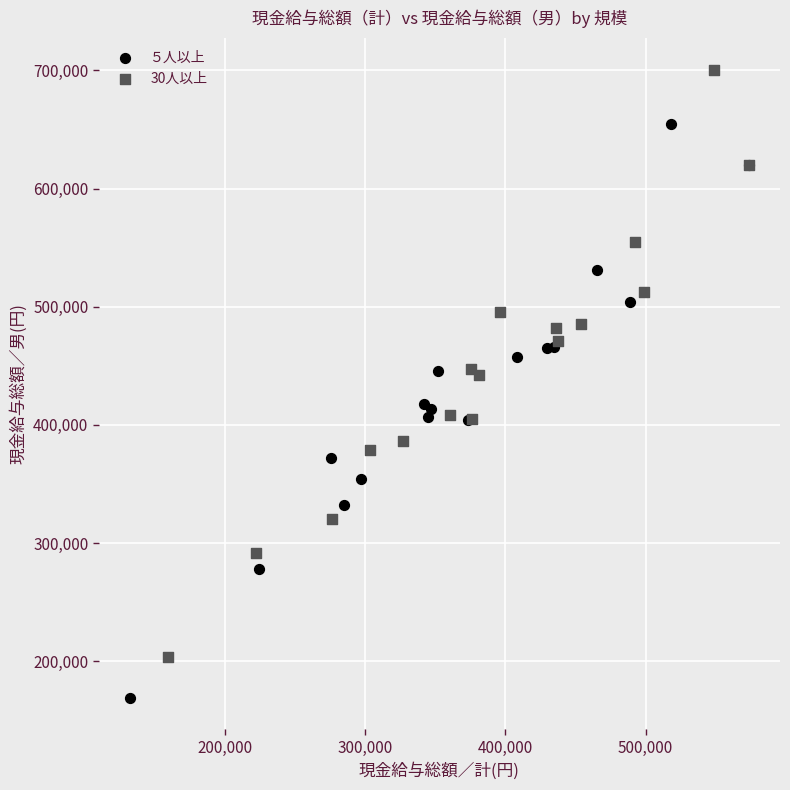

Which series has the largest Y range (max minus min)?

30人以上